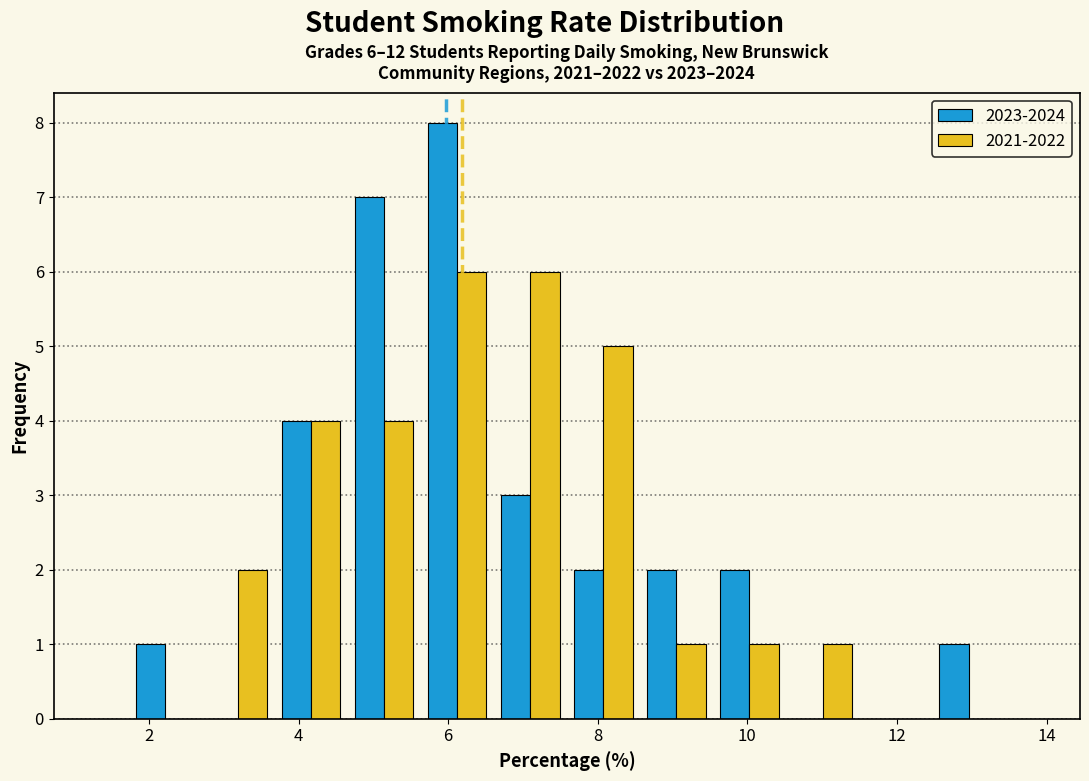

In the 2023-2024 series, which range on the x-axis has the tallest bar?

5.6 to 6.6